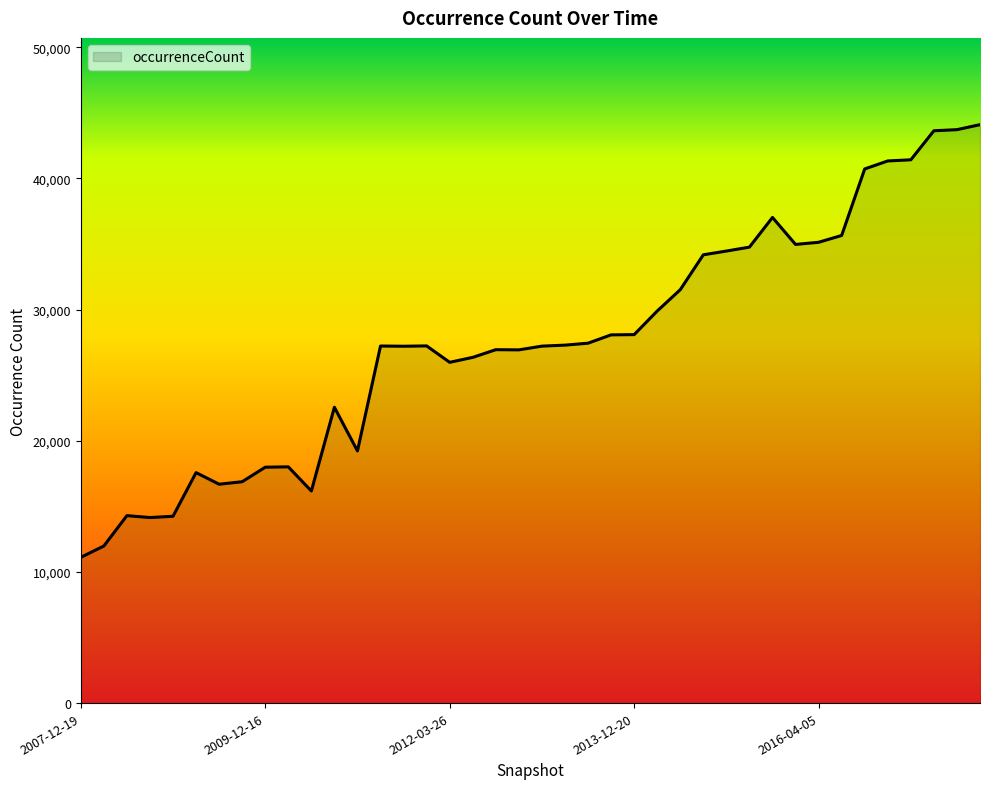

What is the difference between the maximum and minimum values?

32990